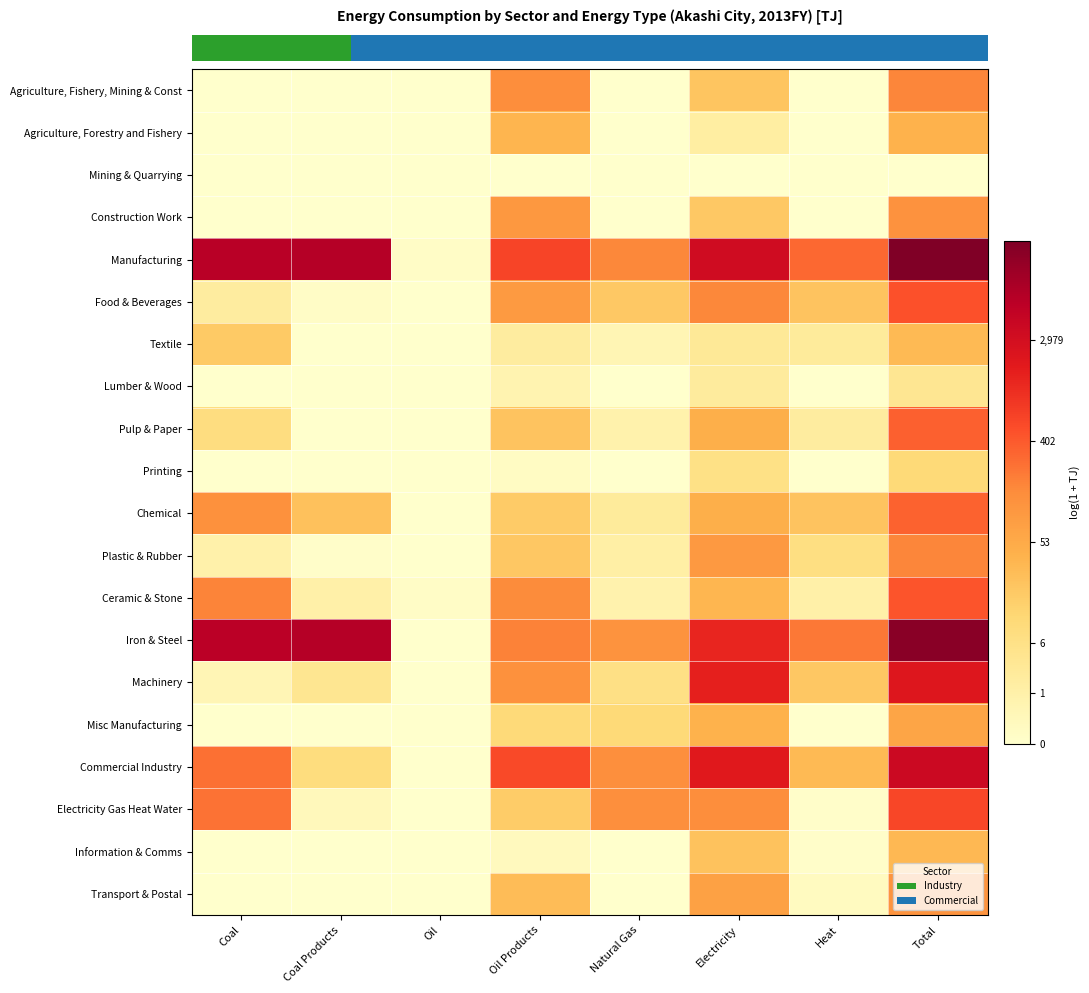

Which has a higher value, Electricity or Total?

Total